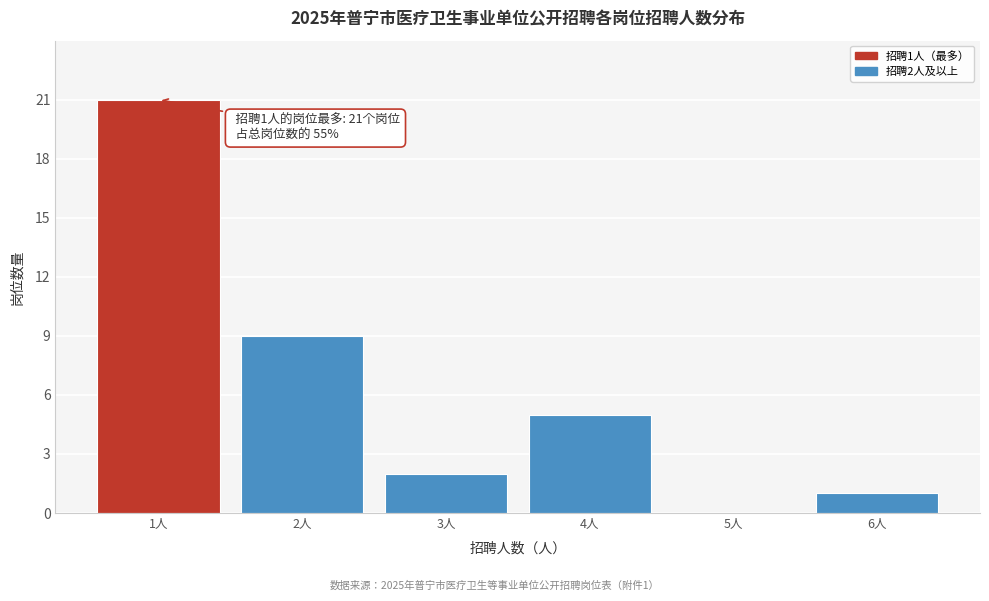

Reading left to right, what are all the values shown in this chart?

1人=21	2人=9	3人=2	4人=5	5人=0	6人=1